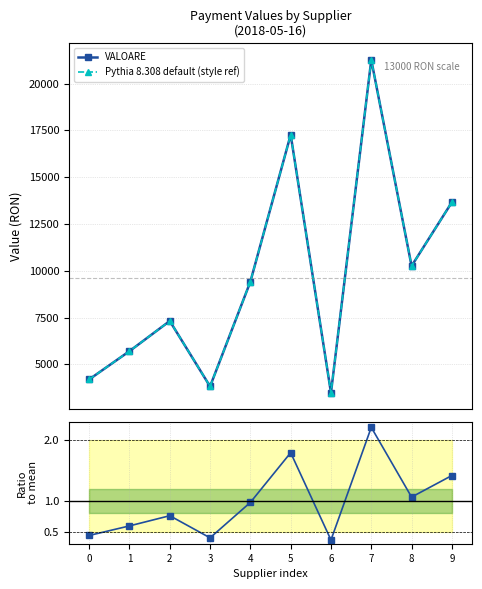

Which category has the lowest value across all series?

6